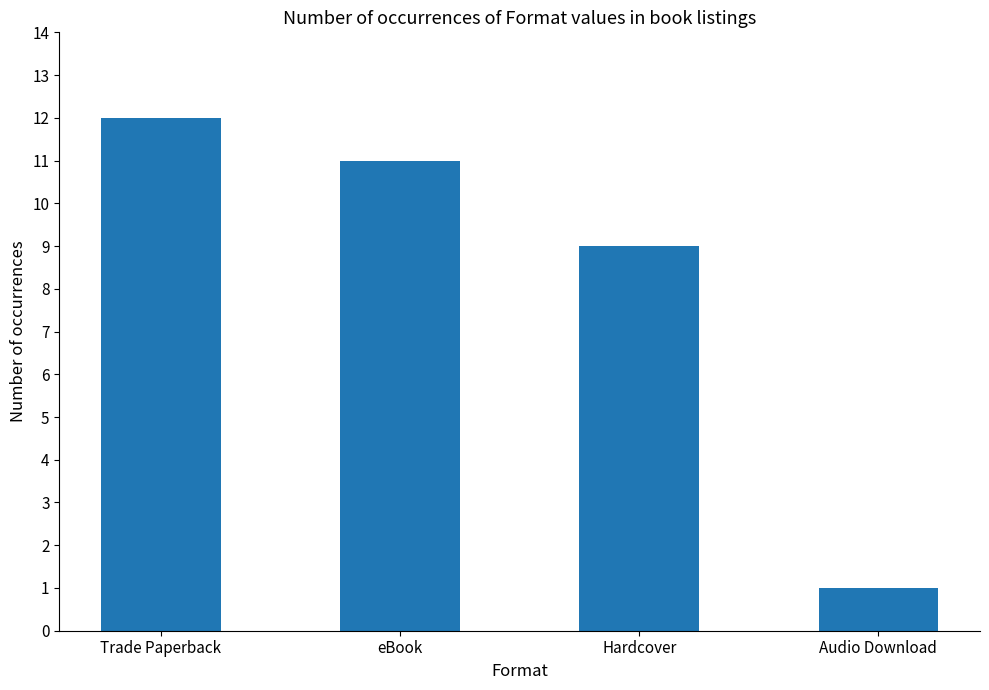

What is the label of the 3rd bar from the left?

Hardcover